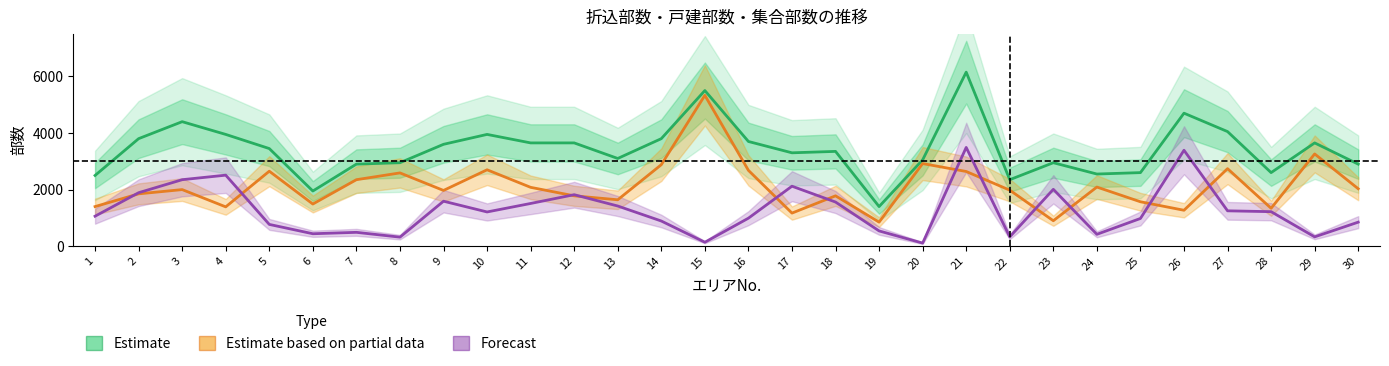

Which category has the lowest value in the Estimate series?

19